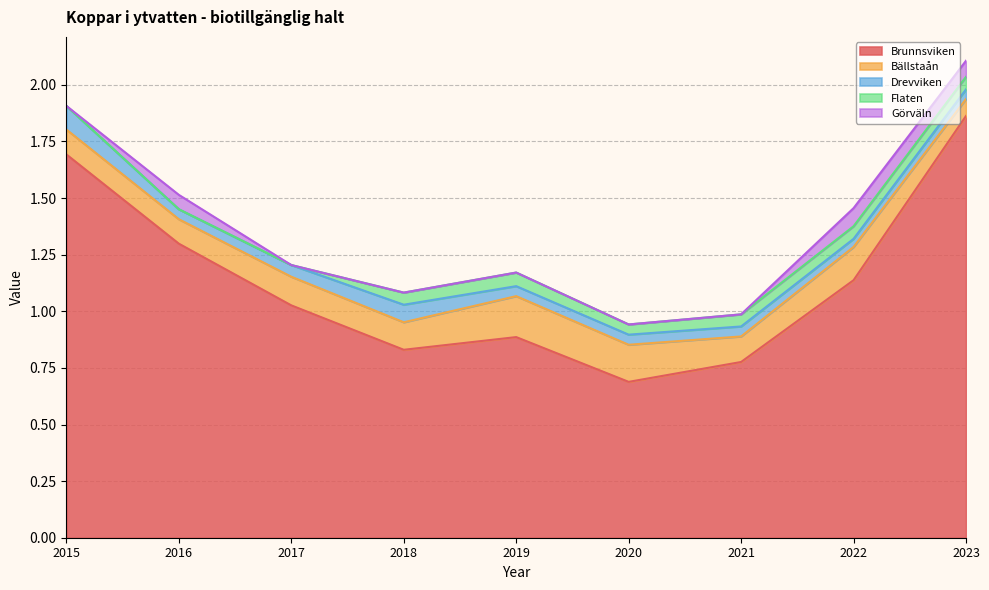

Does the chart display data point markers on the line(s)?

No